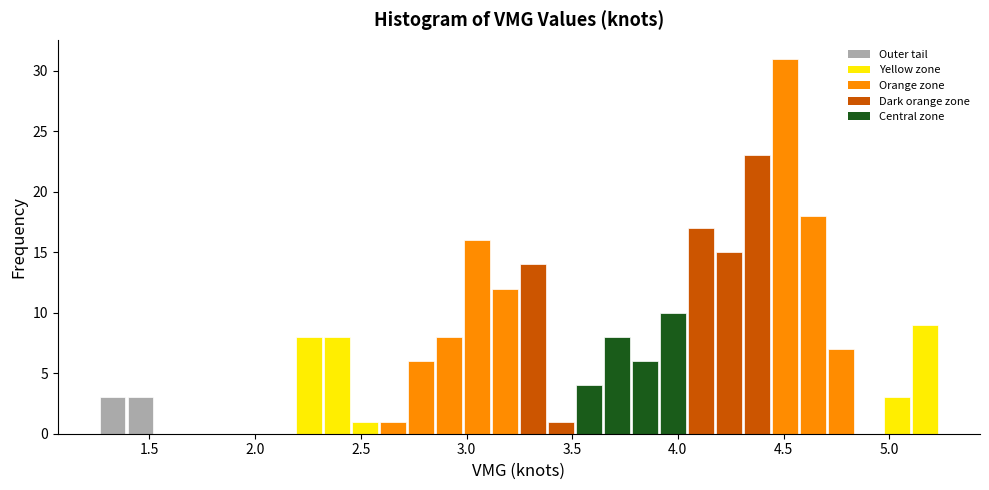

Read against the x-axis, roughly where is the centre of the tallest bar?

4.50